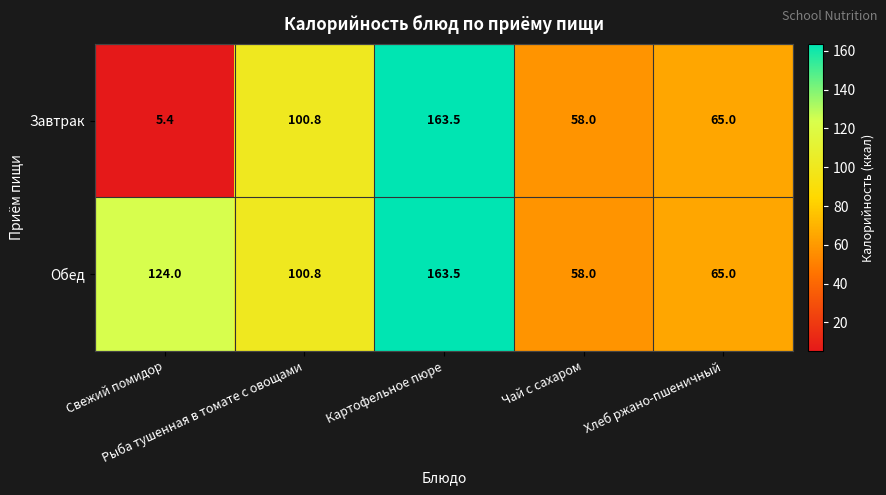

Count the number of categories in the chart.

5